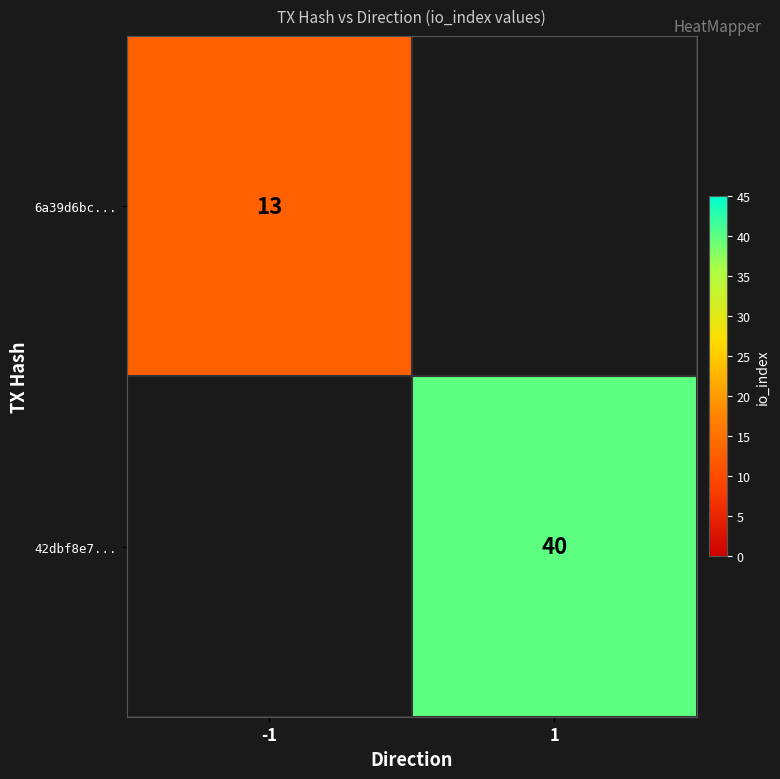

The value of 42dbf8e7... at 1 is 8.9. True or false?

False